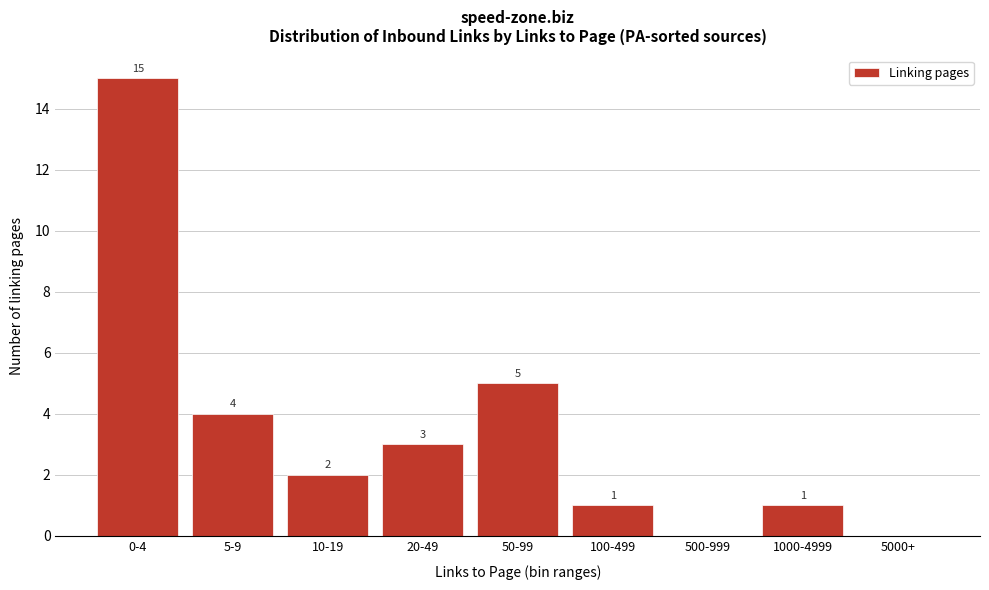

Reading left to right, transcribe all the data shown in this chart.

0-4=15	5-9=4	10-19=2	20-49=3	50-99=5	100-499=1	500-999=0	1000-4999=1	5000+=0